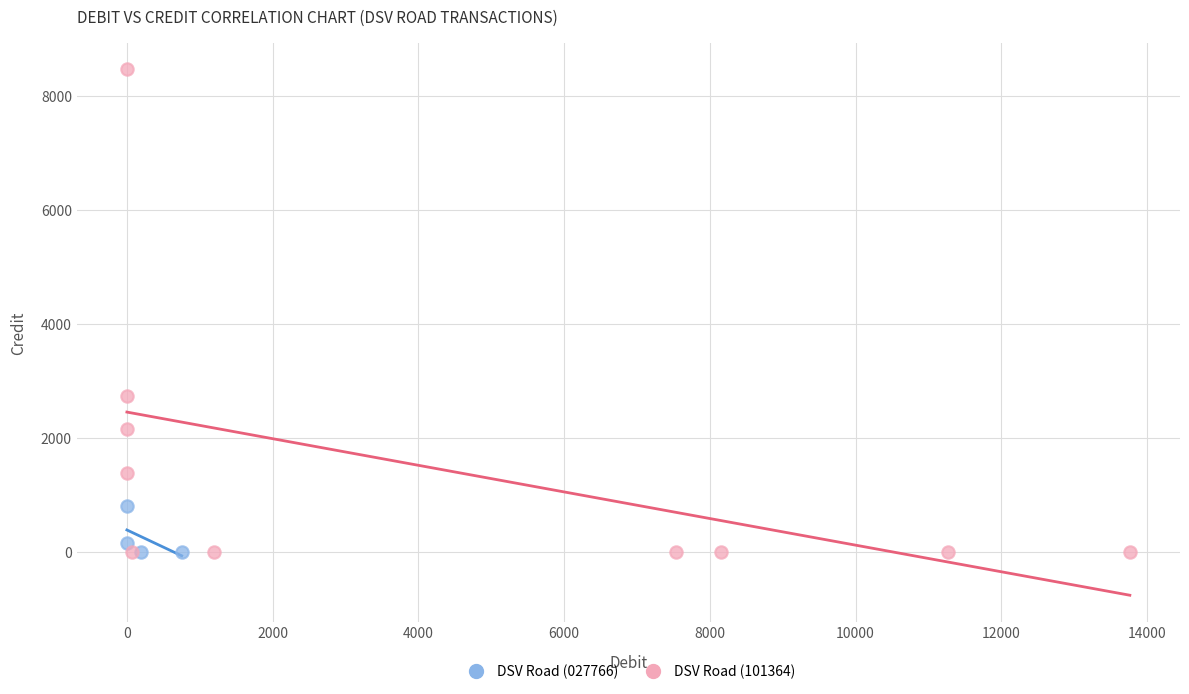

Which series has the largest Y range (max minus min)?

DSV Road (101364)